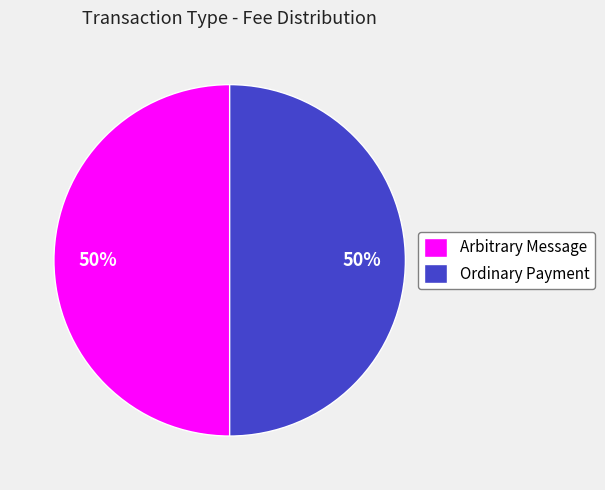

What percentage is the Ordinary Payment slice, to the nearest percent?

50%